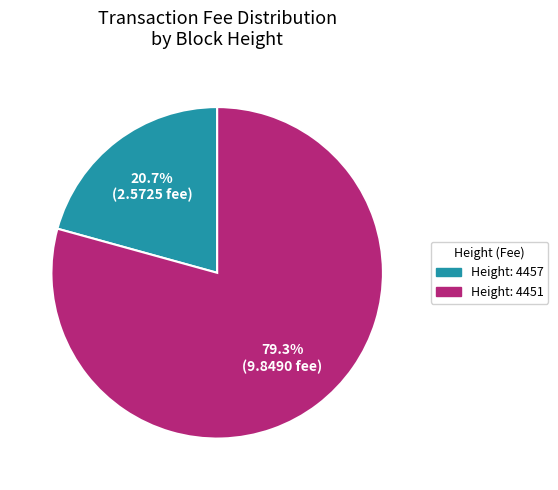

Is there a majority slice in this chart?

Yes